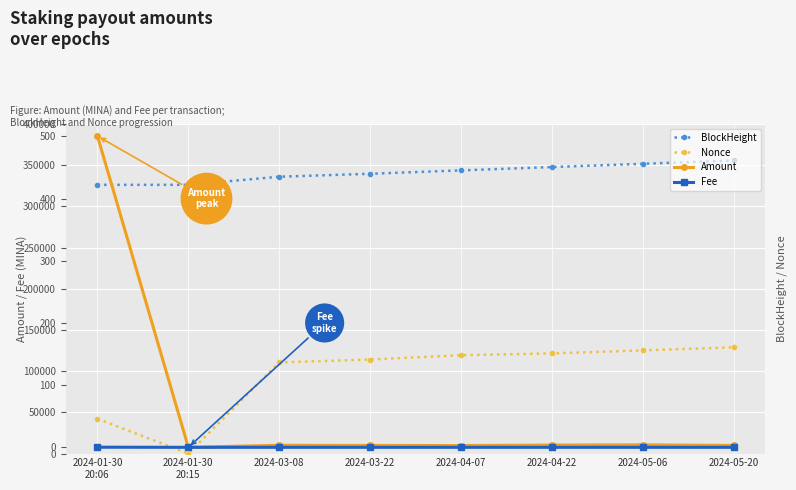

True or false: Nonce and BlockHeight intersect in this chart.

False